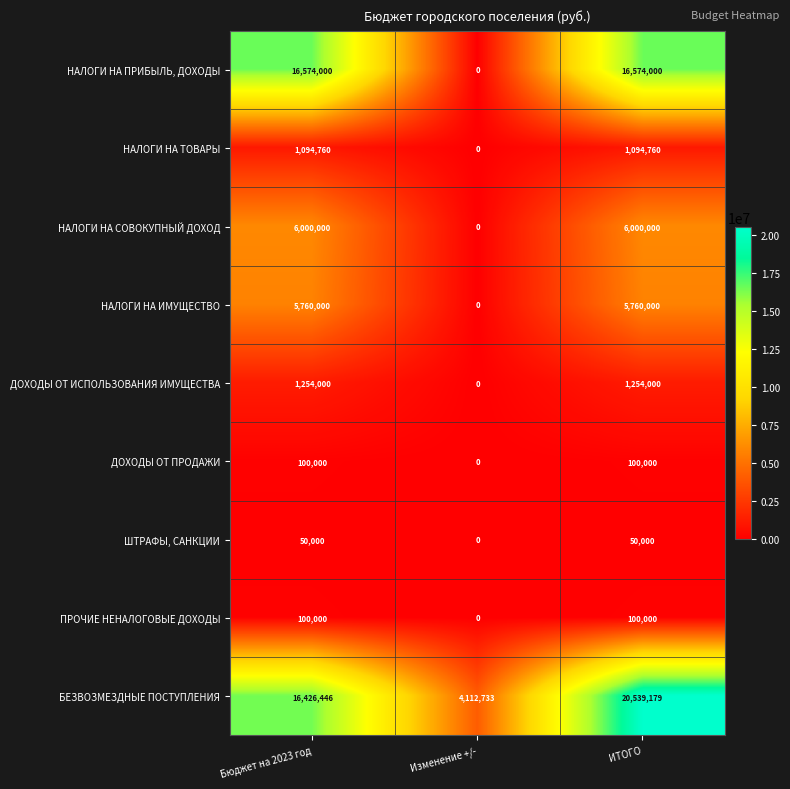

What is the maximum value for НАЛОГИ НА ИМУЩЕСТВО?

5760000